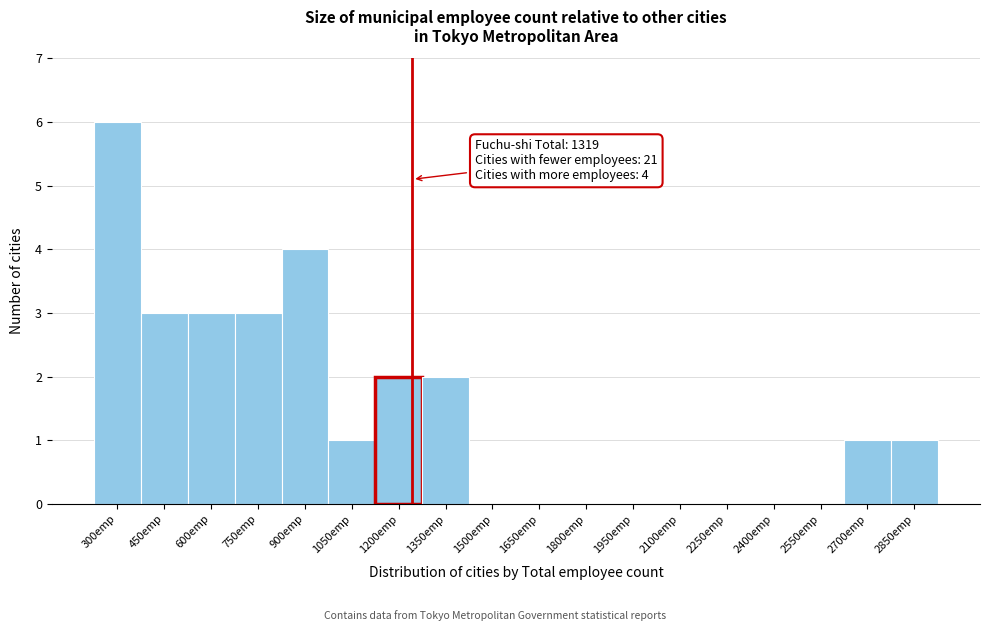

Reading left to right, what are all the values shown in this chart?

300emp=6	450emp=3	600emp=3	750emp=3	900emp=4	1050emp=1	1200emp=2	1350emp=2	1500emp=0	1650emp=0	1800emp=0	1950emp=0	2100emp=0	2250emp=0	2400emp=0	2550emp=0	2700emp=1	2850emp=1